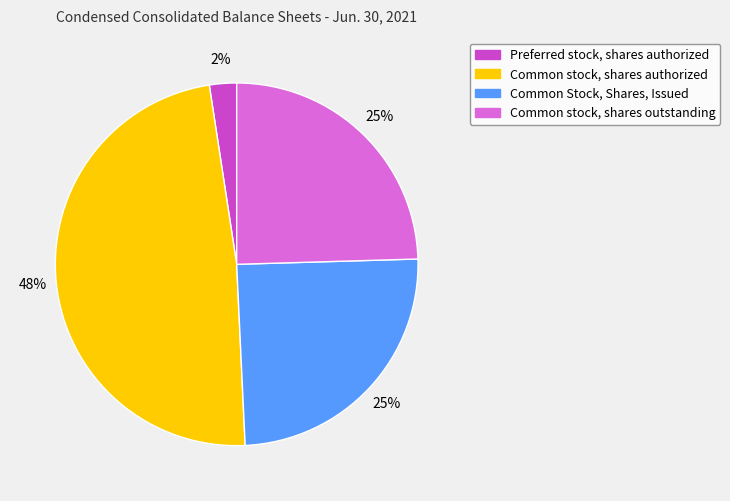

How many segments does this pie chart have?

4